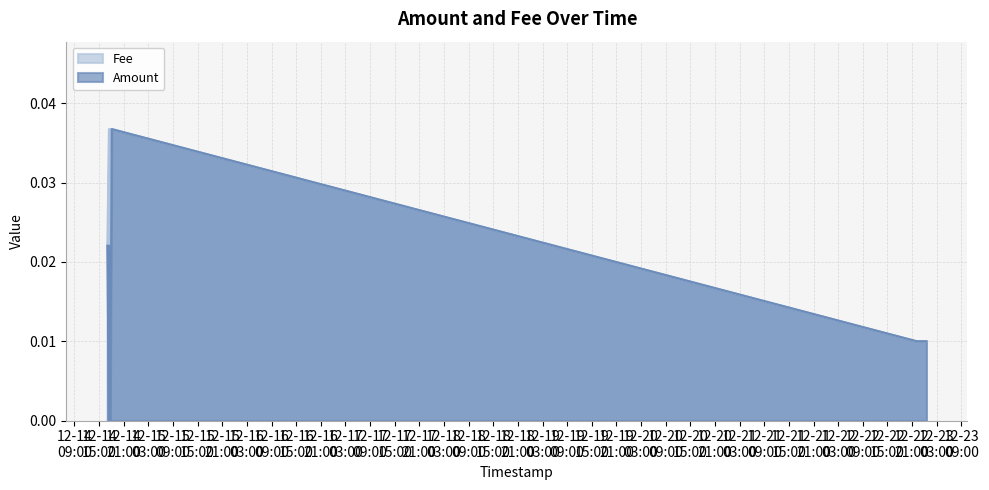

True or false: Amount and Fee cross at least once.

False